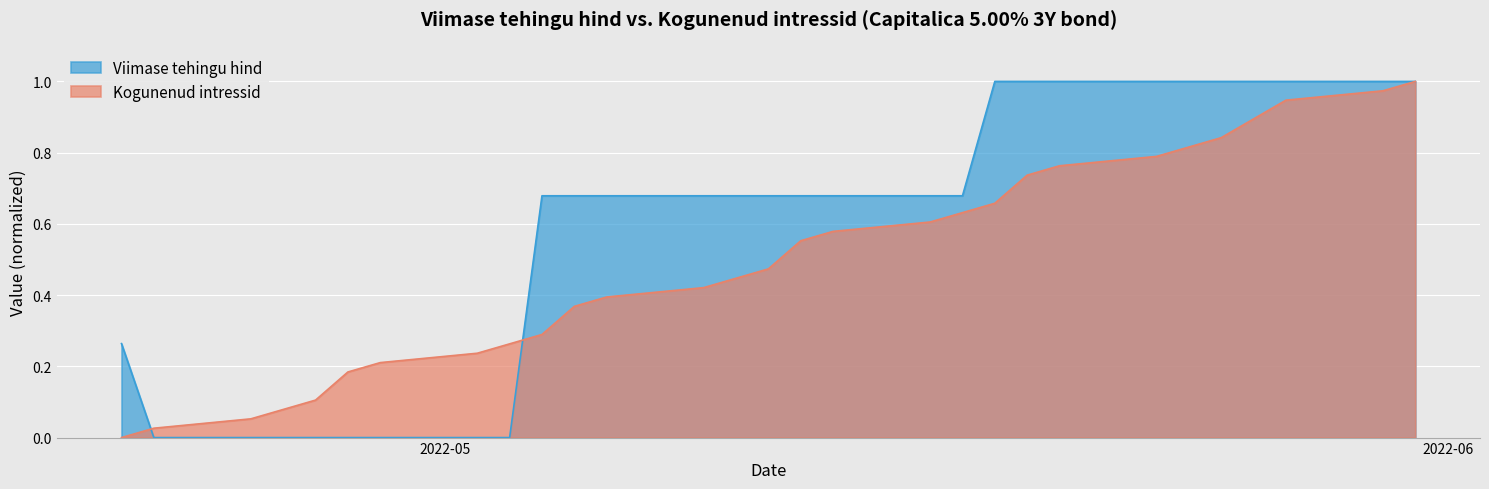

Reading right to left, extract all data points from this chart.

Viimase tehingu hind: 2022-04-21=0.3	2022-04-22=0.0	2022-04-25=0.0	2022-04-26=0.0	2022-04-27=0.0	2022-04-28=0.0	2022-04-29=0.0	2022-05-02=0.0	2022-05-03=0.0	2022-05-04=0.7	2022-05-05=0.7	2022-05-06=0.7	2022-05-09=0.7	2022-05-10=0.7	2022-05-11=0.7	2022-05-12=0.7	2022-05-13=0.7	2022-05-16=0.7	2022-05-17=0.7	2022-05-18=1.0	2022-05-19=1.0	2022-05-20=1.0	2022-05-23=1.0	2022-05-24=1.0	2022-05-25=1.0	2022-05-27=1.0	2022-05-30=1.0	2022-05-31=1.0
Kogunenud intressid: 2022-04-21=0.0	2022-04-22=0.0	2022-04-25=0.1	2022-04-26=0.1	2022-04-27=0.1	2022-04-28=0.2	2022-04-29=0.2	2022-05-02=0.2	2022-05-03=0.3	2022-05-04=0.3	2022-05-05=0.4	2022-05-06=0.4	2022-05-09=0.4	2022-05-10=0.4	2022-05-11=0.5	2022-05-12=0.6	2022-05-13=0.6	2022-05-16=0.6	2022-05-17=0.6	2022-05-18=0.7	2022-05-19=0.7	2022-05-20=0.8	2022-05-23=0.8	2022-05-24=0.8	2022-05-25=0.8	2022-05-27=0.9	2022-05-30=1.0	2022-05-31=1.0